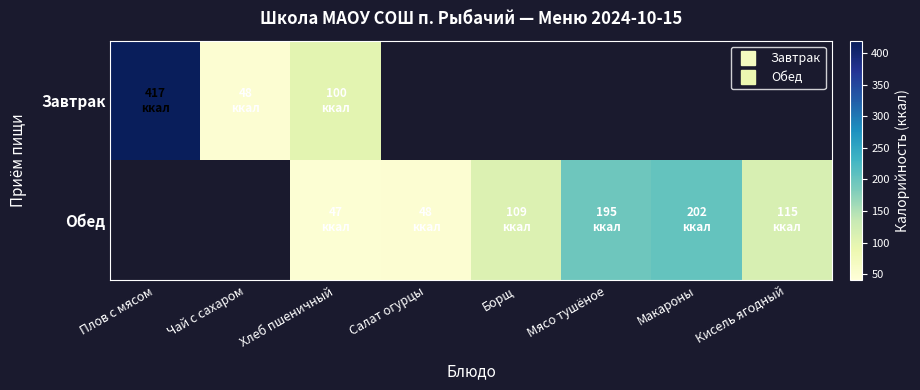

Is the value of Обед at Макароны greater than the value of Завтрак at Хлеб пшеничный?

Yes